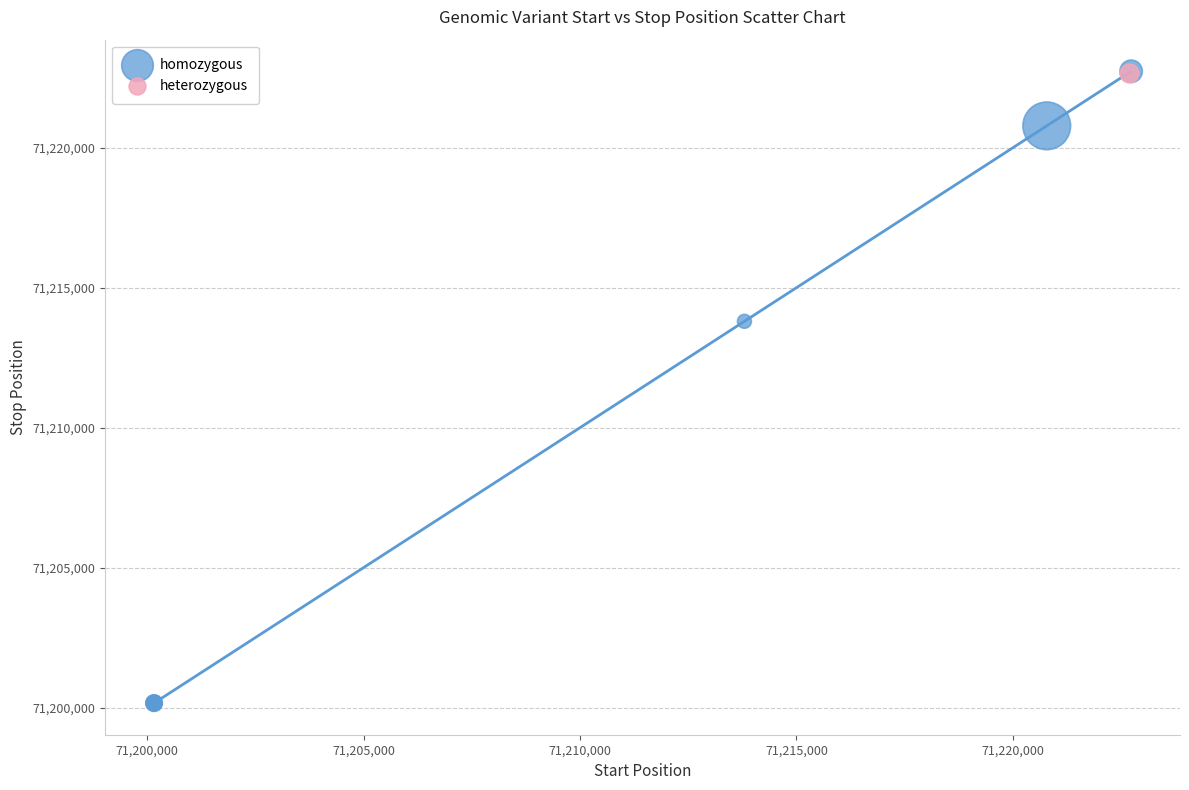

What are all the series names shown in the legend?

homozygous, heterozygous